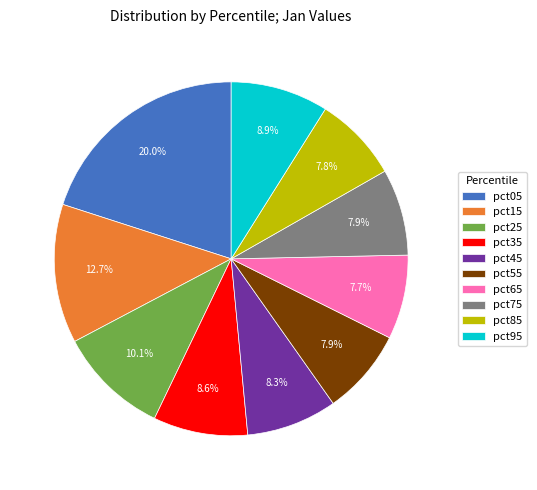

Combined, do pct05 and pct85 account for over 50%?

No